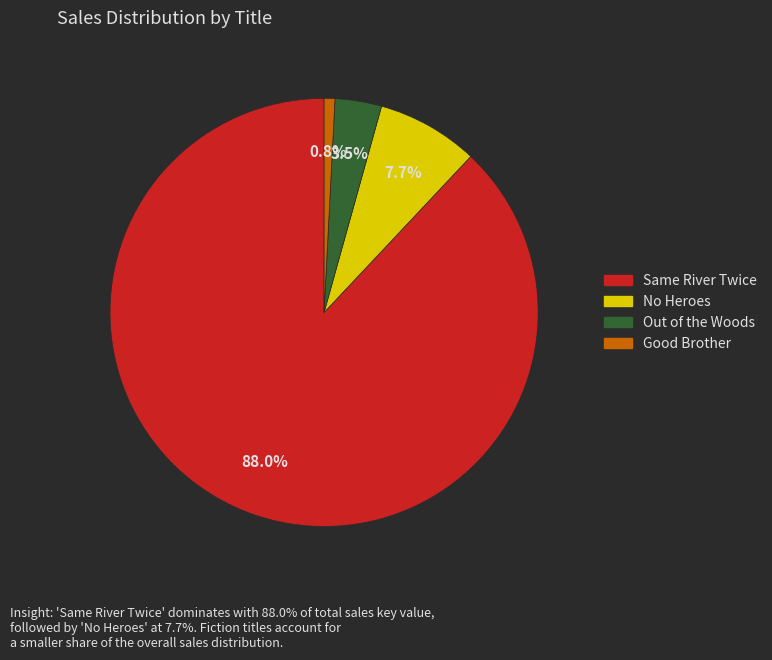

Which slice is the smallest?

Good Brother